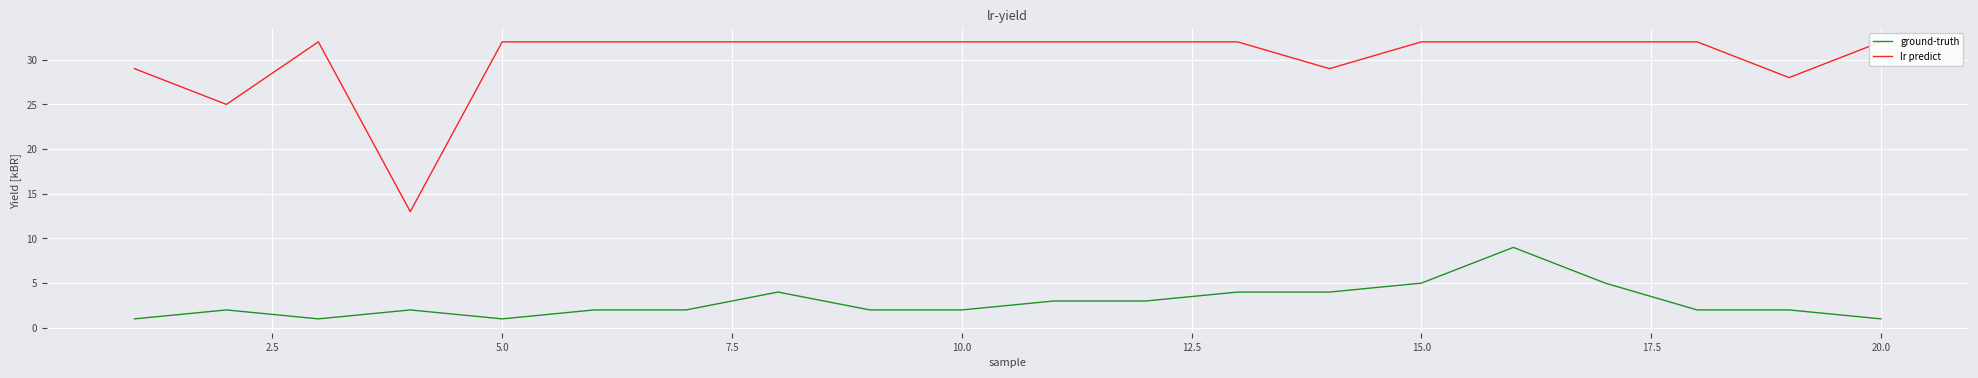

Is it true that ground-truth equals 5 at 15.0?

True